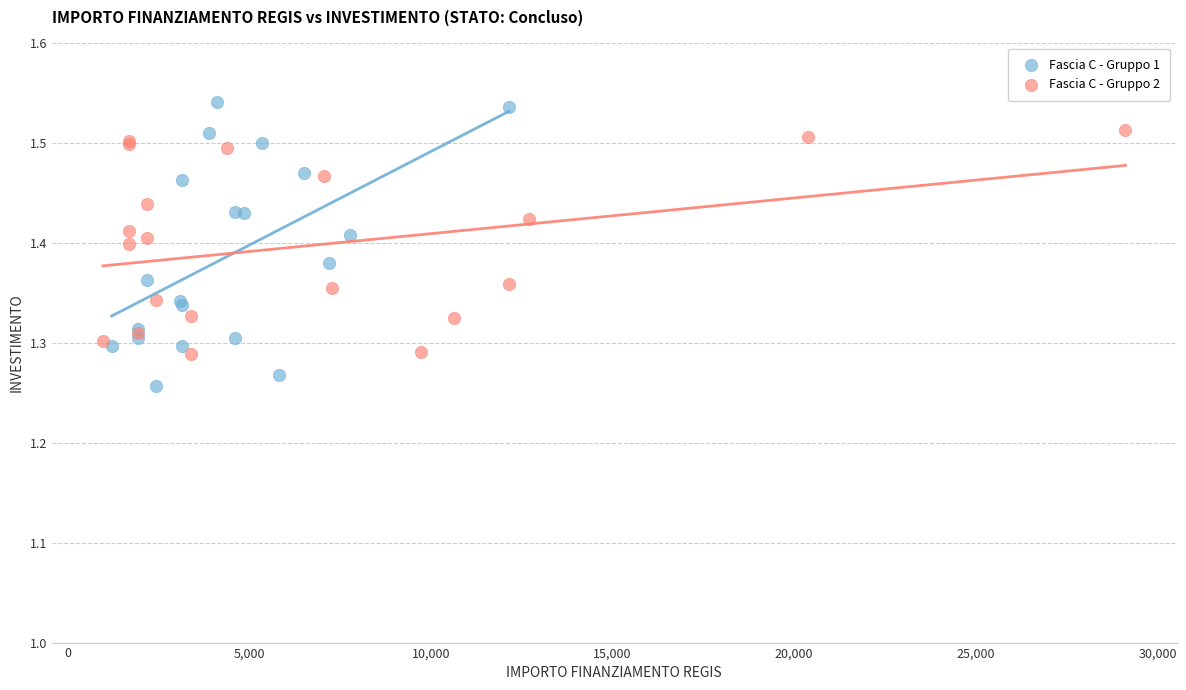

Which series reaches the minimum Y coordinate?

Fascia C - Gruppo 1